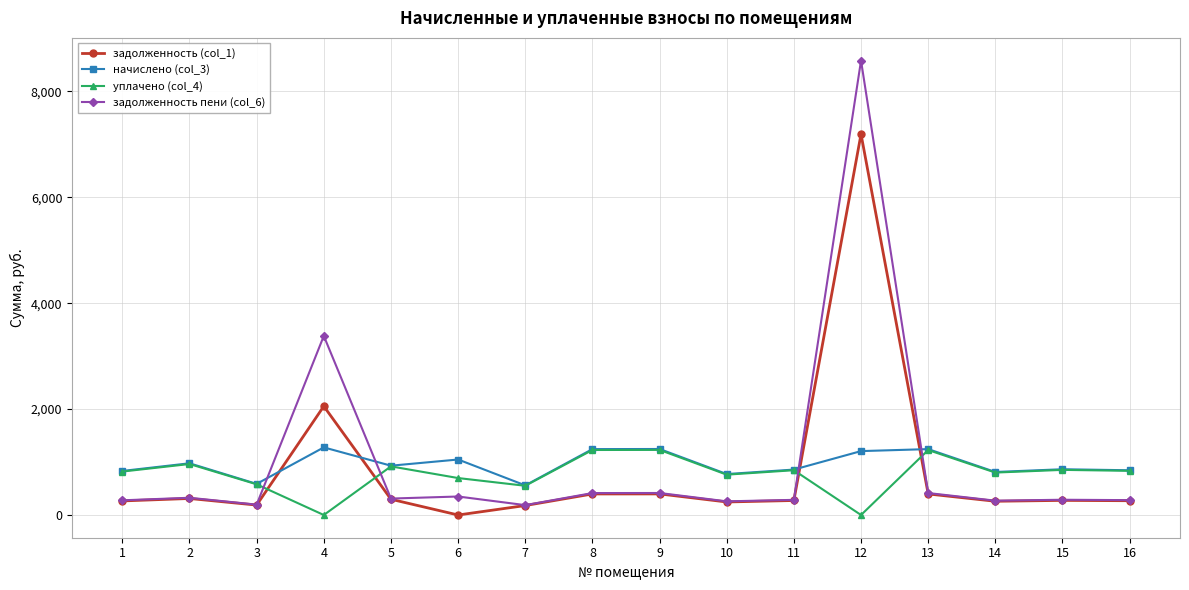

What is the sum of the уплачено (col_4) values at 15 and 2?

1814.8